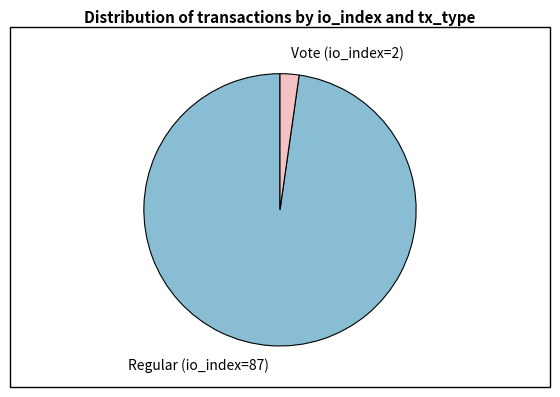

How many segments does this pie chart have?

2